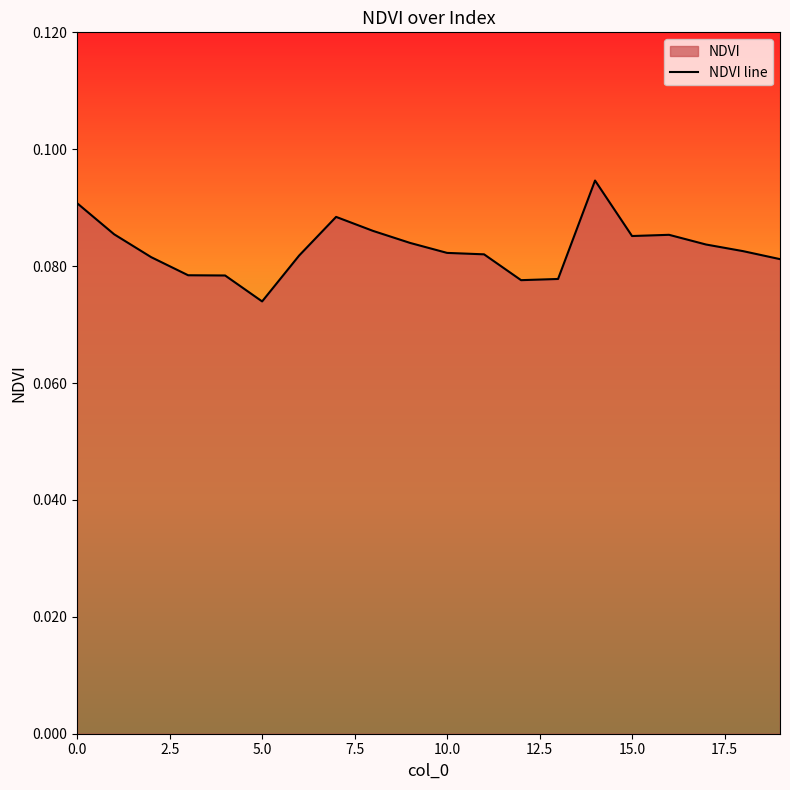

True or false: the data shows 0.1 at 11.

True